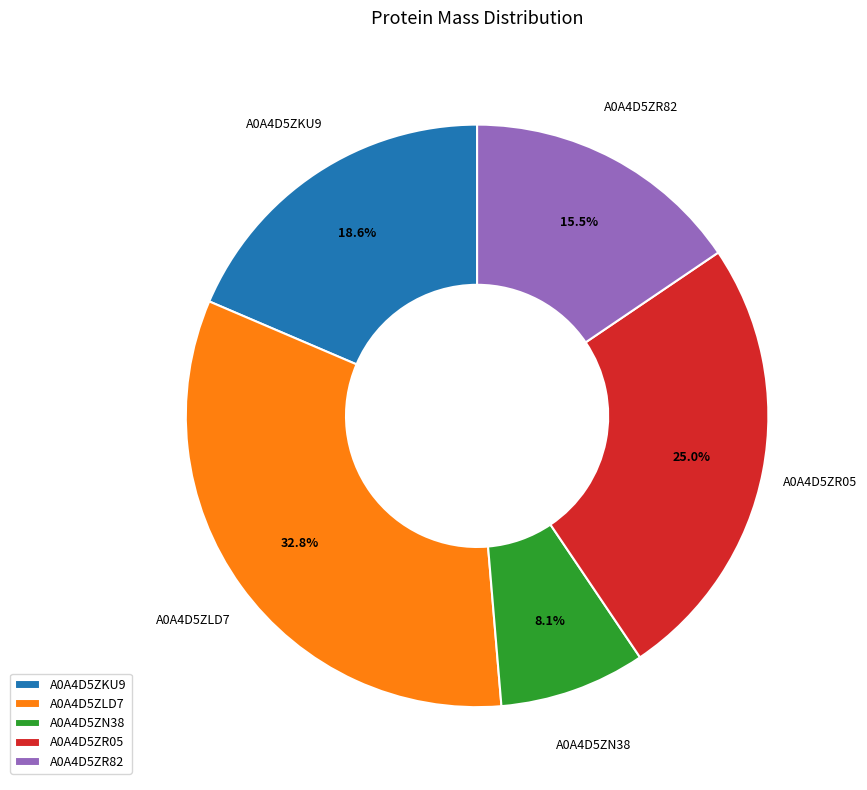

Which slice is the largest?

A0A4D5ZLD7